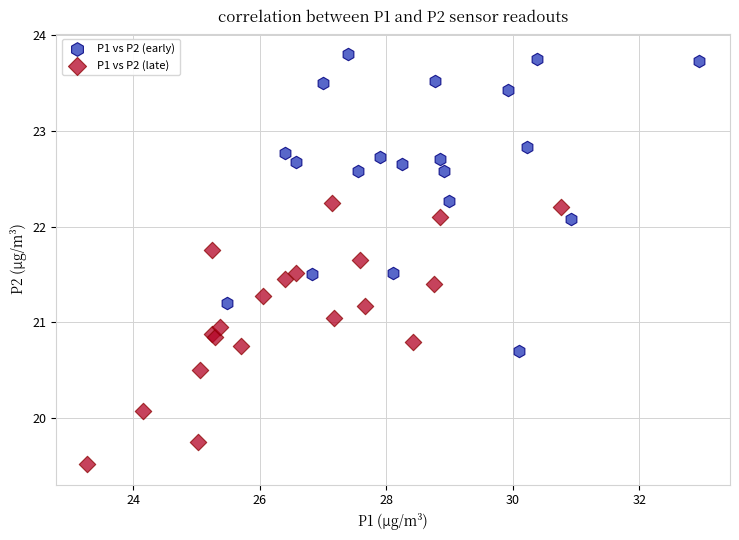

Which series reaches the minimum Y coordinate?

P1 vs P2 (late)